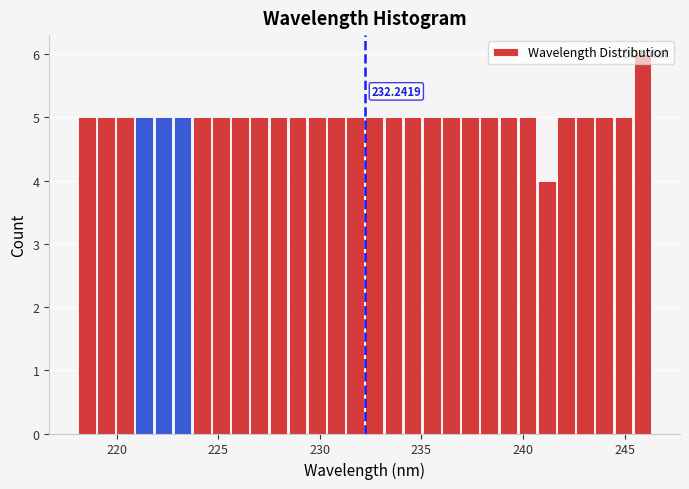

Read against the x-axis, roughly where is the centre of the tallest bar?

246.0